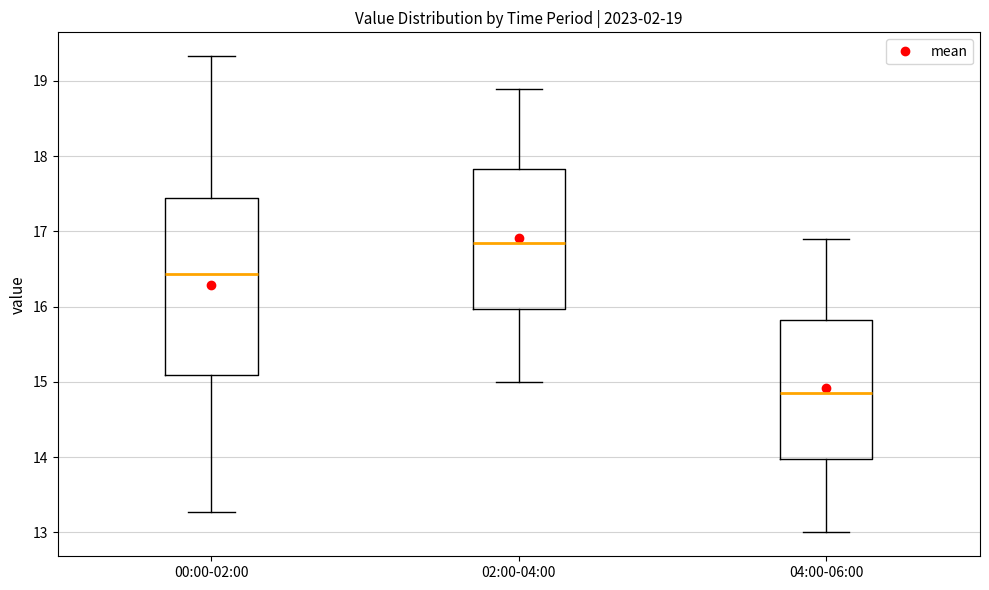

Which box's median line is the lowest?

04:00-06:00